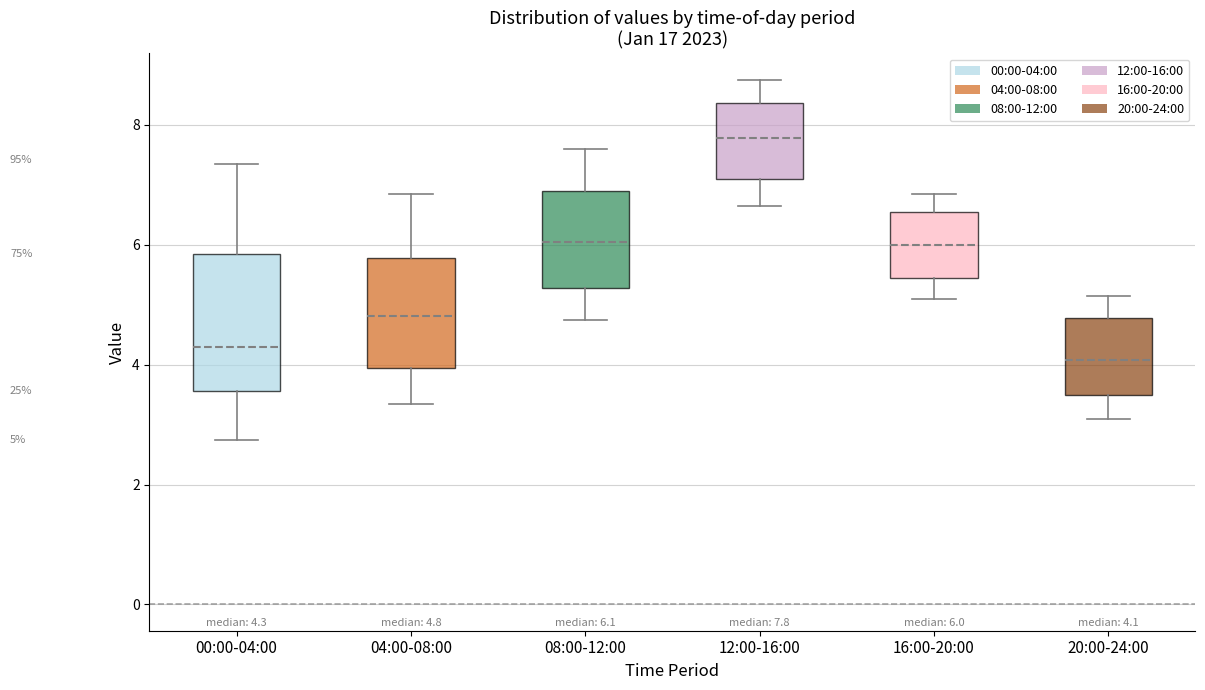

Which box has the lowest median line?

20:00-24:00